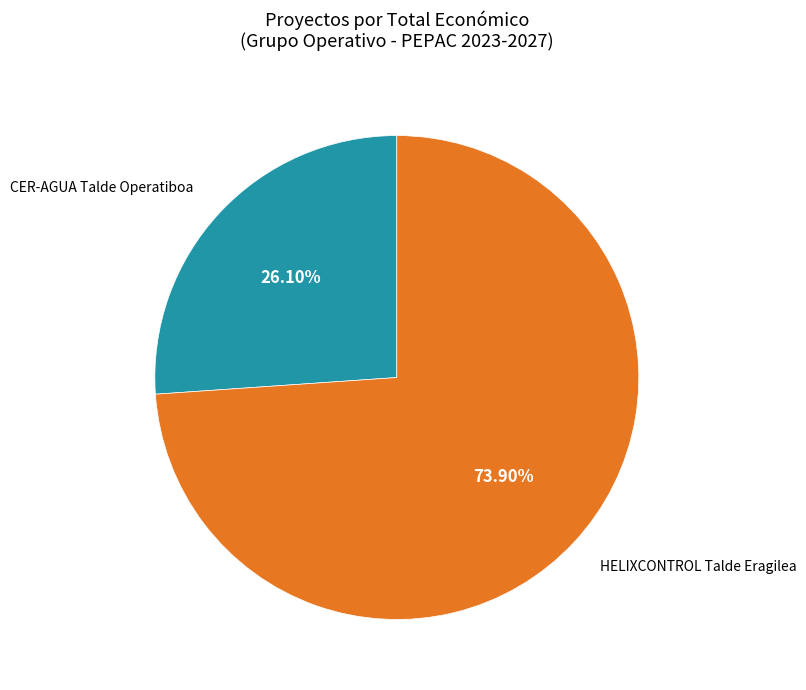

To the nearest percent, what is the average slice percentage?

50%